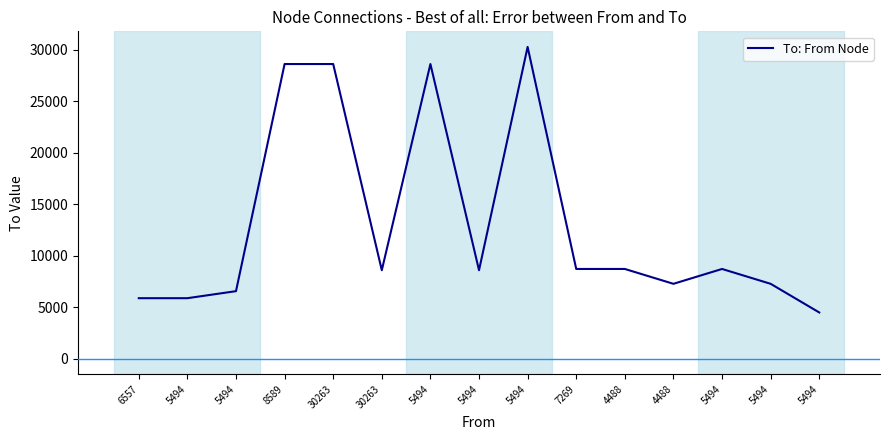

What is the average value?

13114